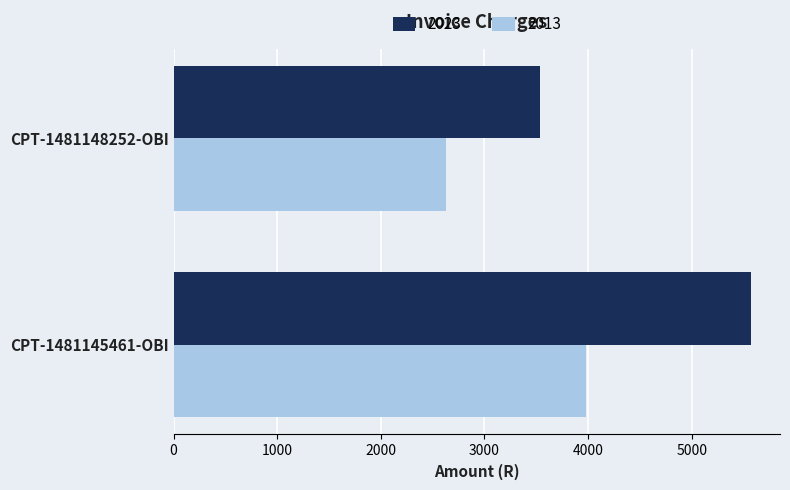

What is the difference between the highest and lowest values at CPT-1481148252-OBI?

910.4